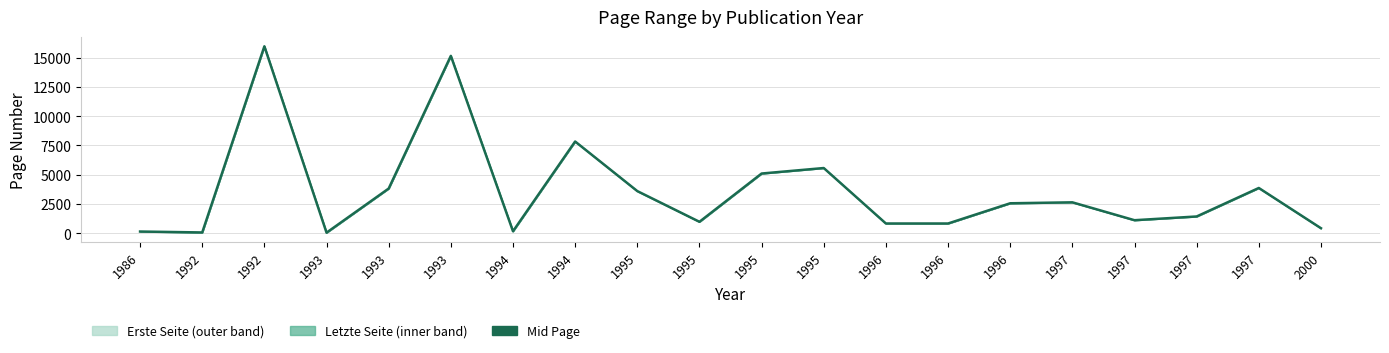

Is it true that the value at 1993 is 24733?

False